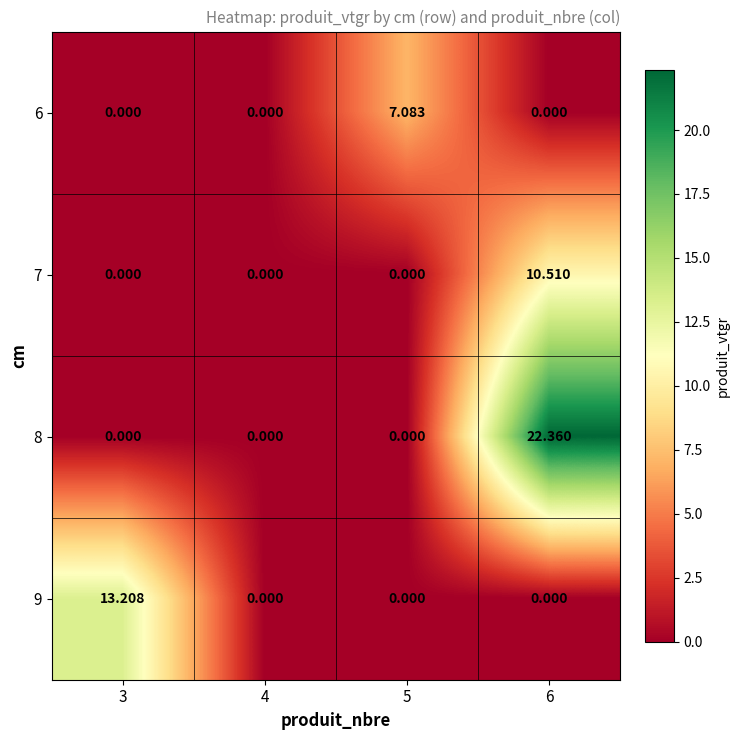

List the series in order of their peak value, highest first.

8, 9, 7, 6